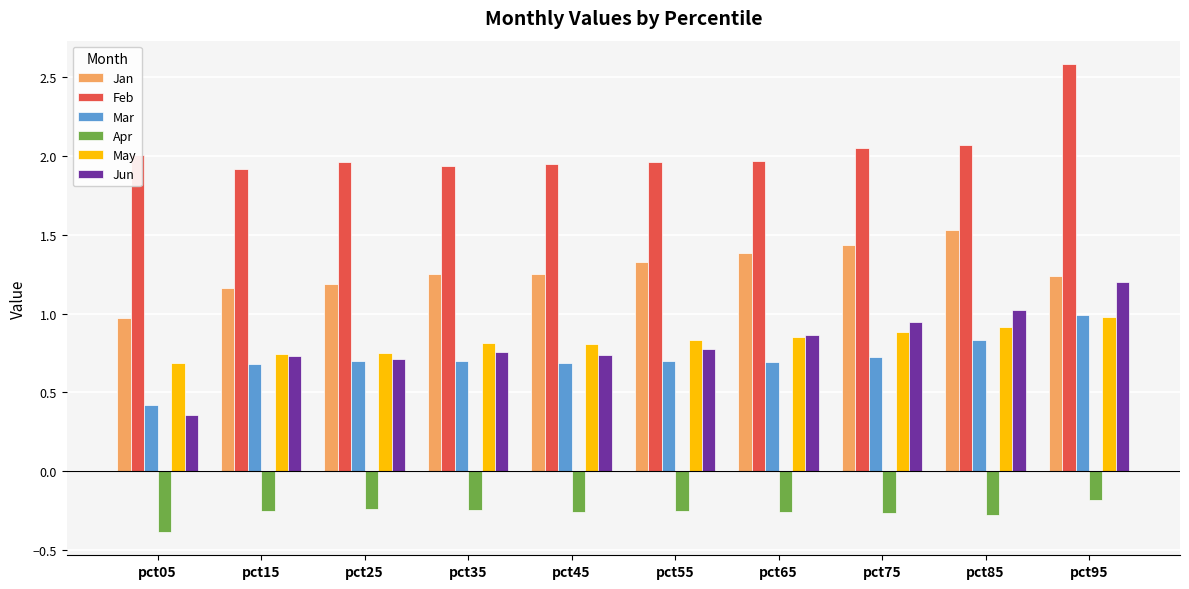

Count the number of categories in the chart.

10